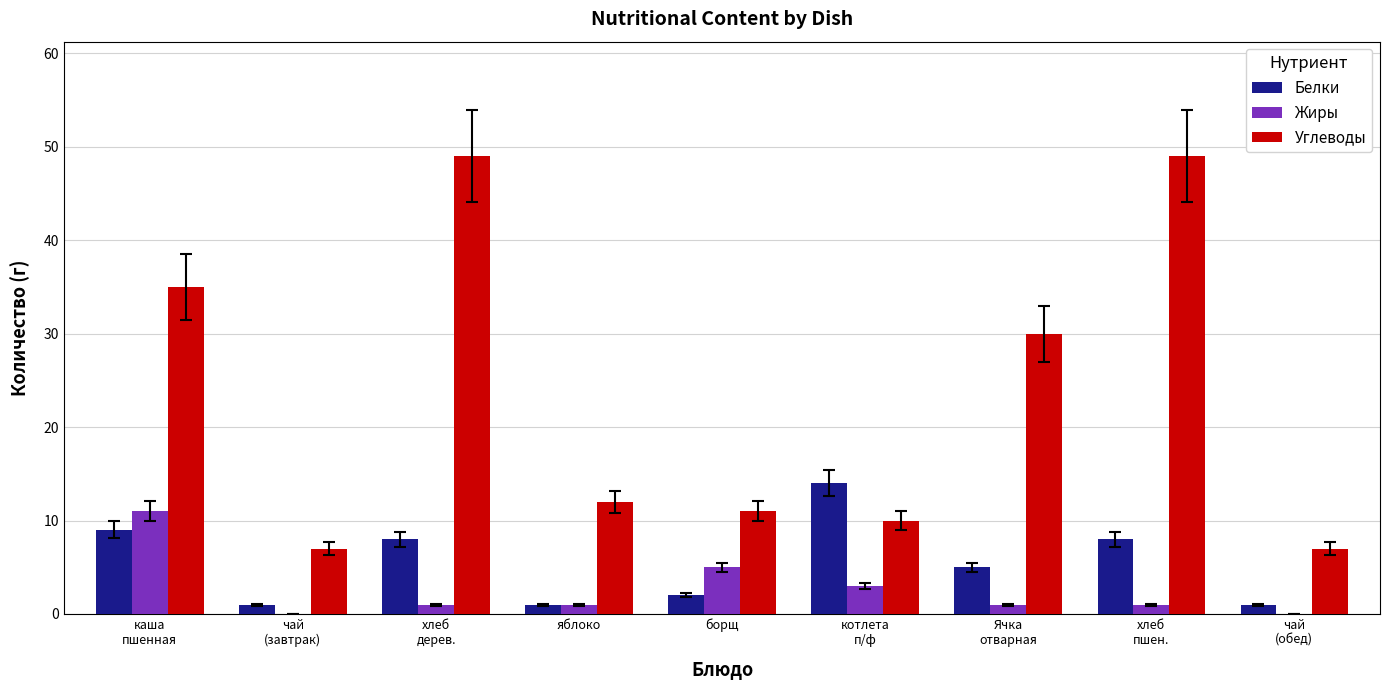

What is the sum of the Белки values at хлеб
дерев. and чай
(обед)?

9